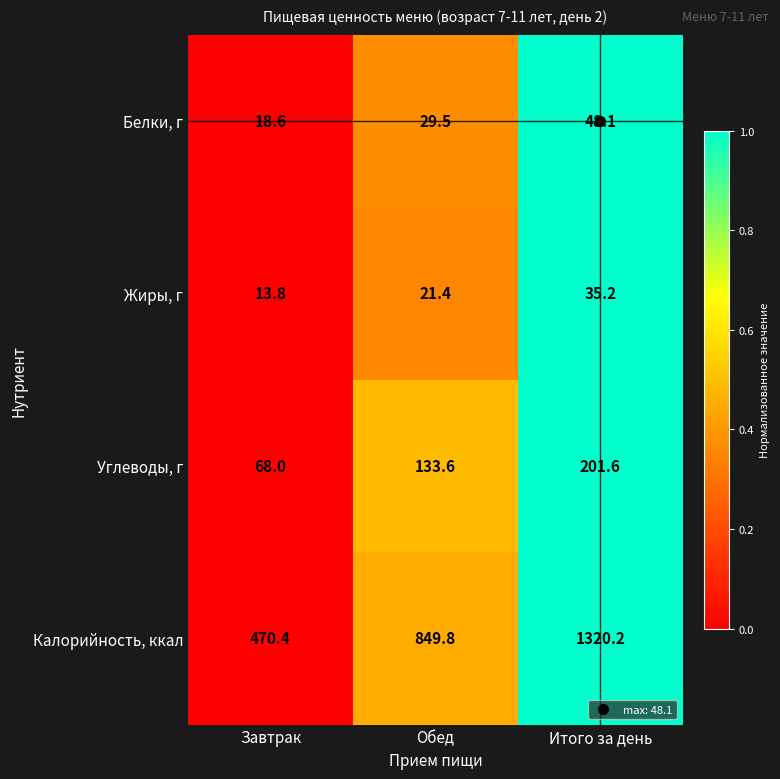

What is the difference between the highest and lowest values at Обед?

828.4